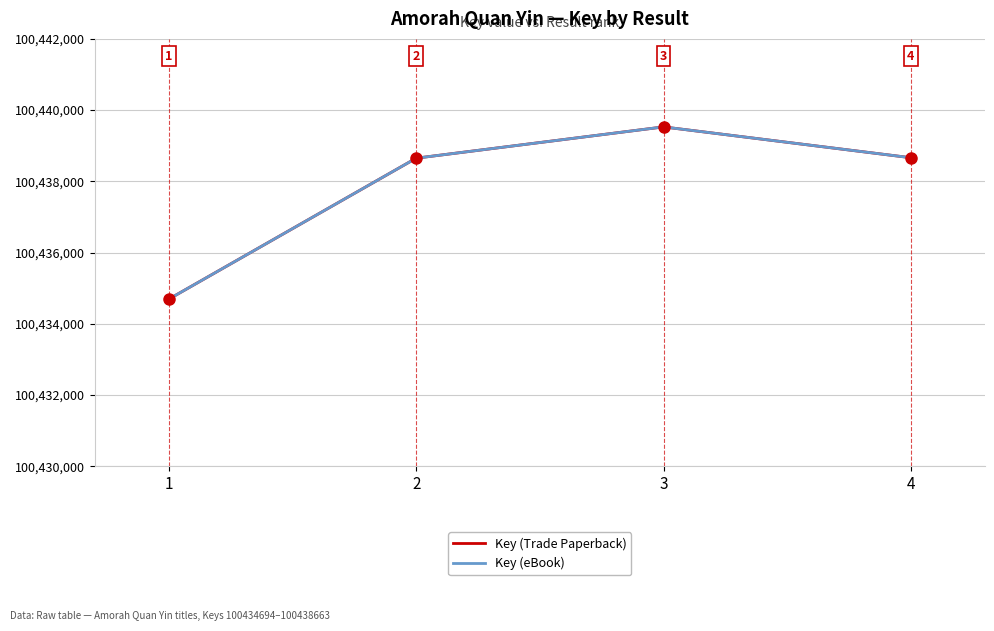

Is this an area chart (filled region under the line)?

No